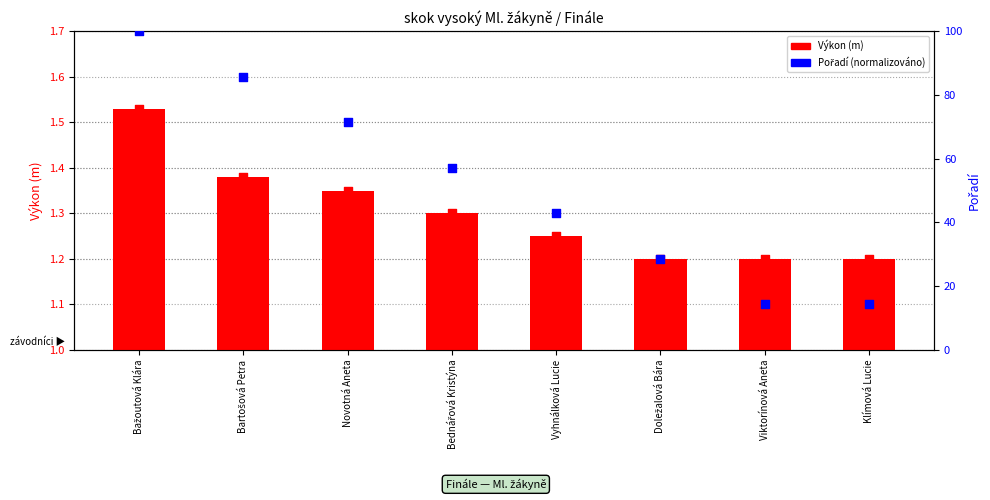

Which series contains the lowest Y value?

Výkon (m)